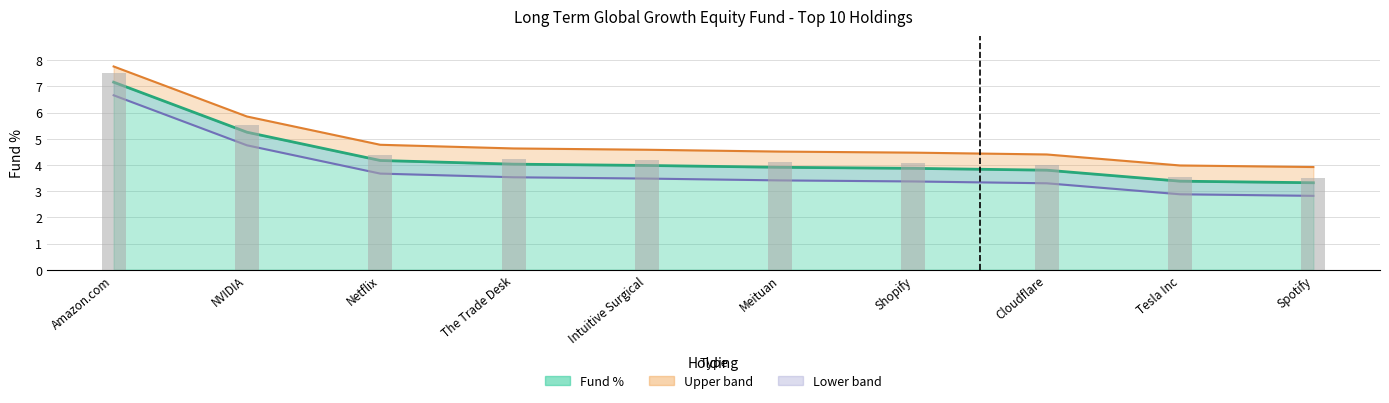

Are the bars horizontal?

No